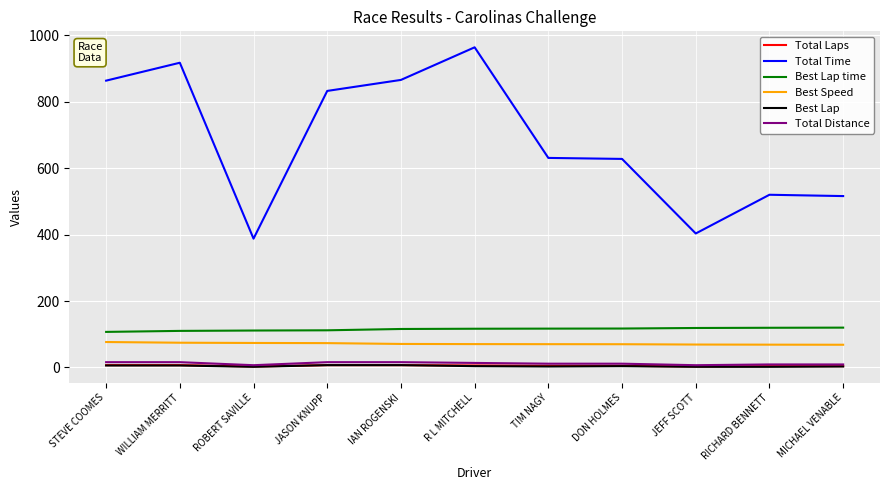

Which series has the widest spread of values?

Total Time